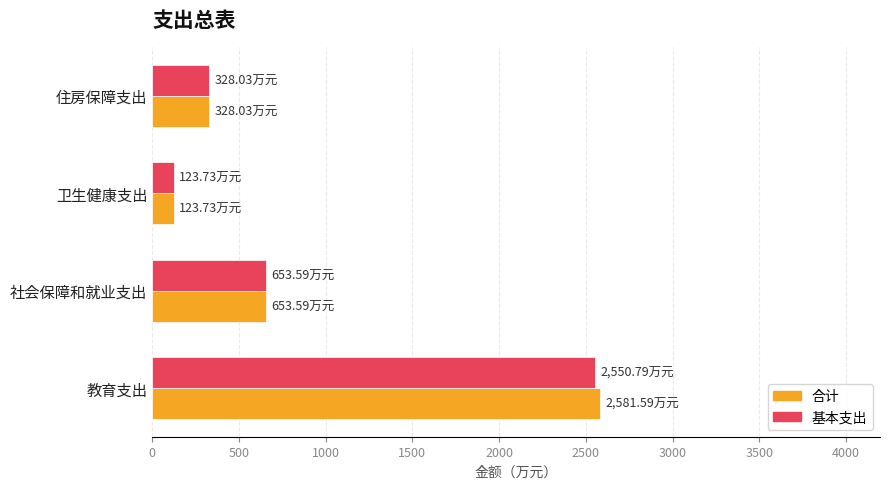

What is the total value across all series at 卫生健康支出?

247.5